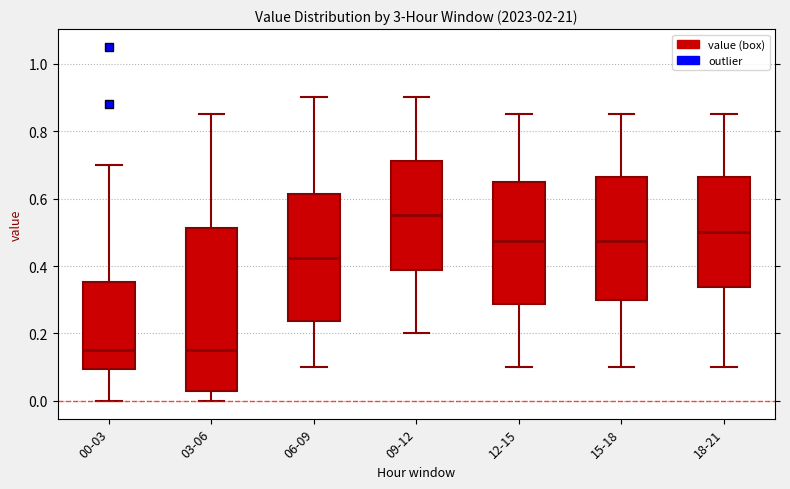

Which box's median line is the highest?

09-12